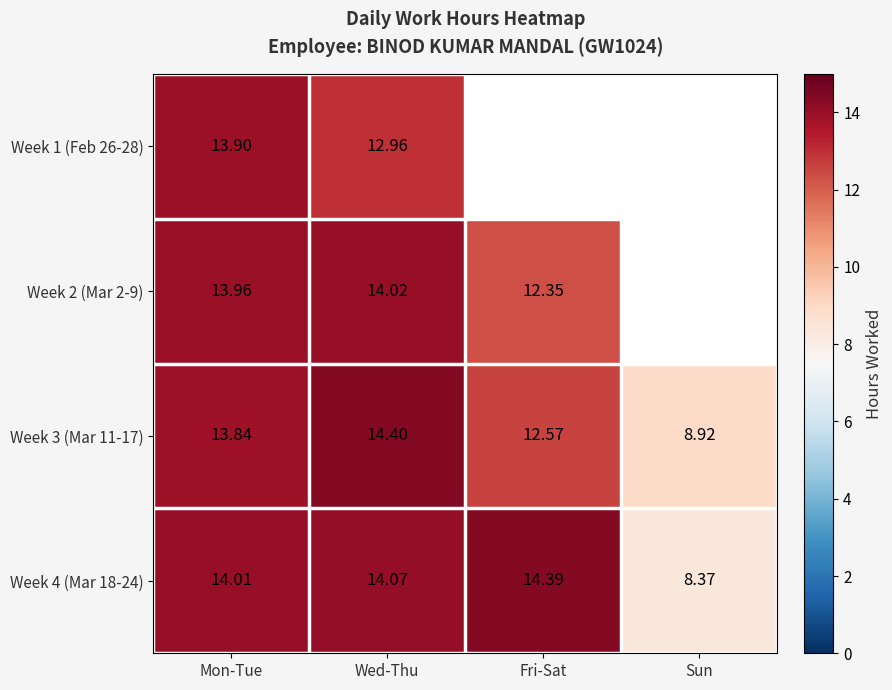

Between Fri-Sat and Sun, which is larger?

Fri-Sat